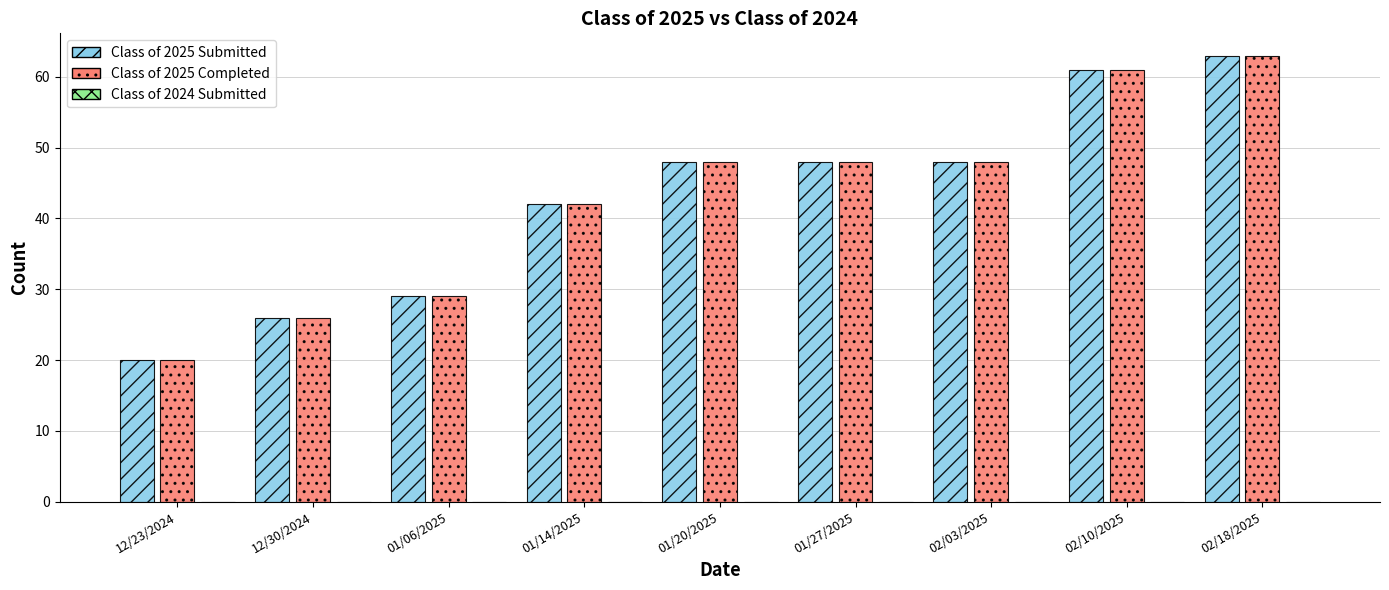

Which category has the lowest value in the Class of 2025 Submitted series?

12/23/2024